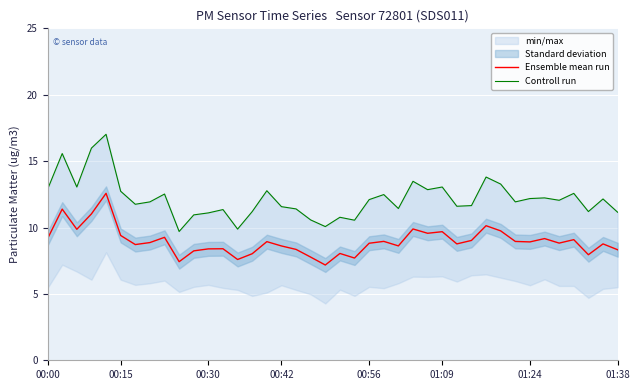

What is the sum of the Controll run values at 20 and 17?

22.2